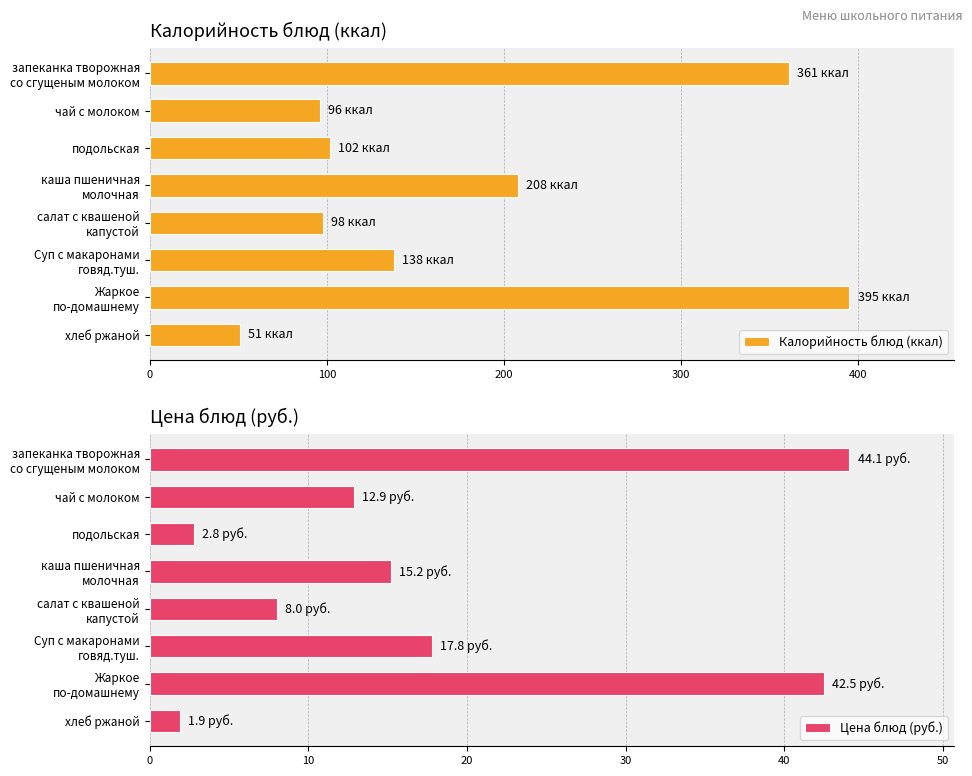

What is the difference between the second highest and minimum values in the Цена блюд (руб.) series?

40.6